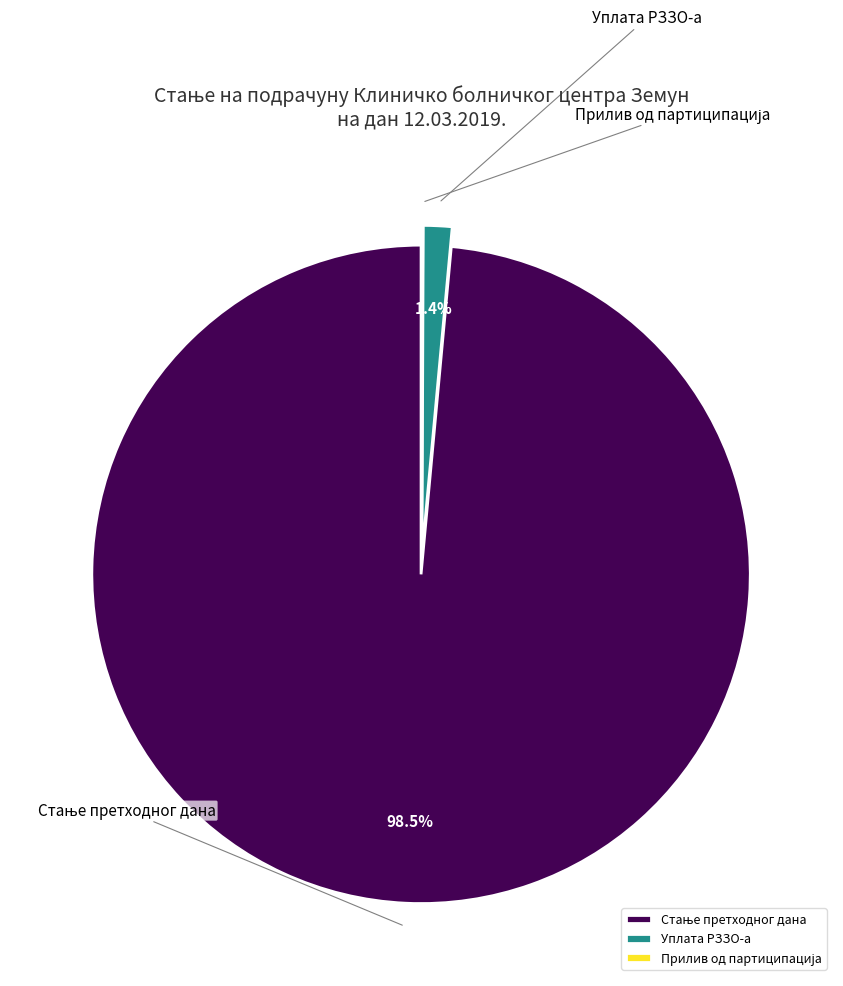

Rank the categories by value from lowest to highest.

Прилив од партиципација, Уплата РЗЗО-а, Стање претходног дана